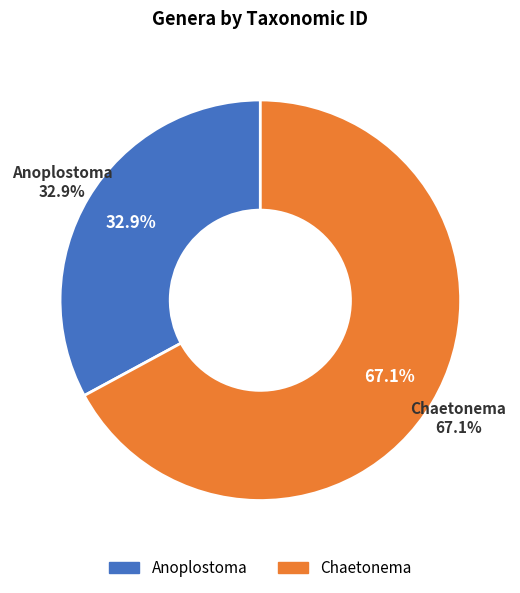

True or false: Chaetonema accounts for 79% of the total.

False